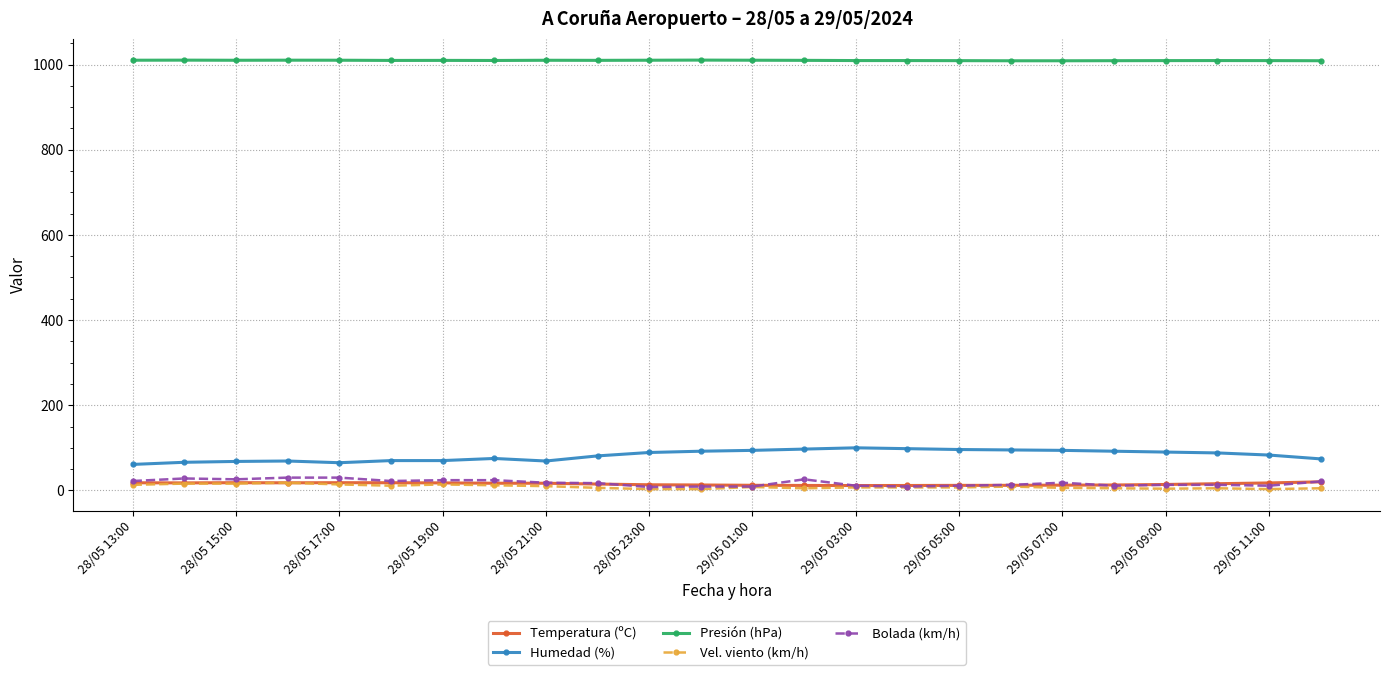

True or false: Humedad (%) and Temperatura (ºC) cross at least once.

False